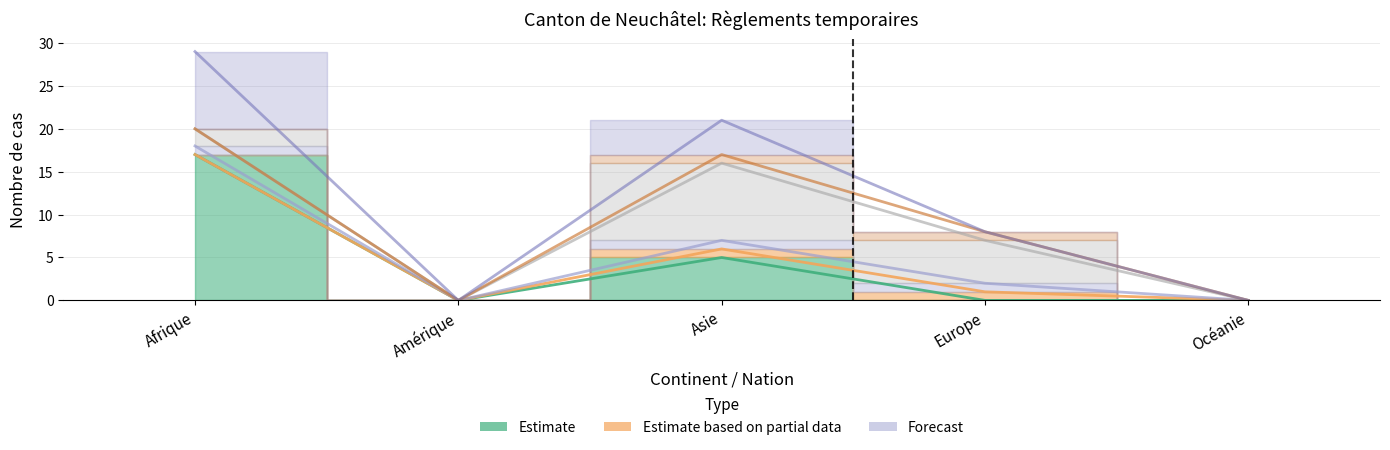

How many Règlements cantonaux (Total) values are between 0 and 1?

5